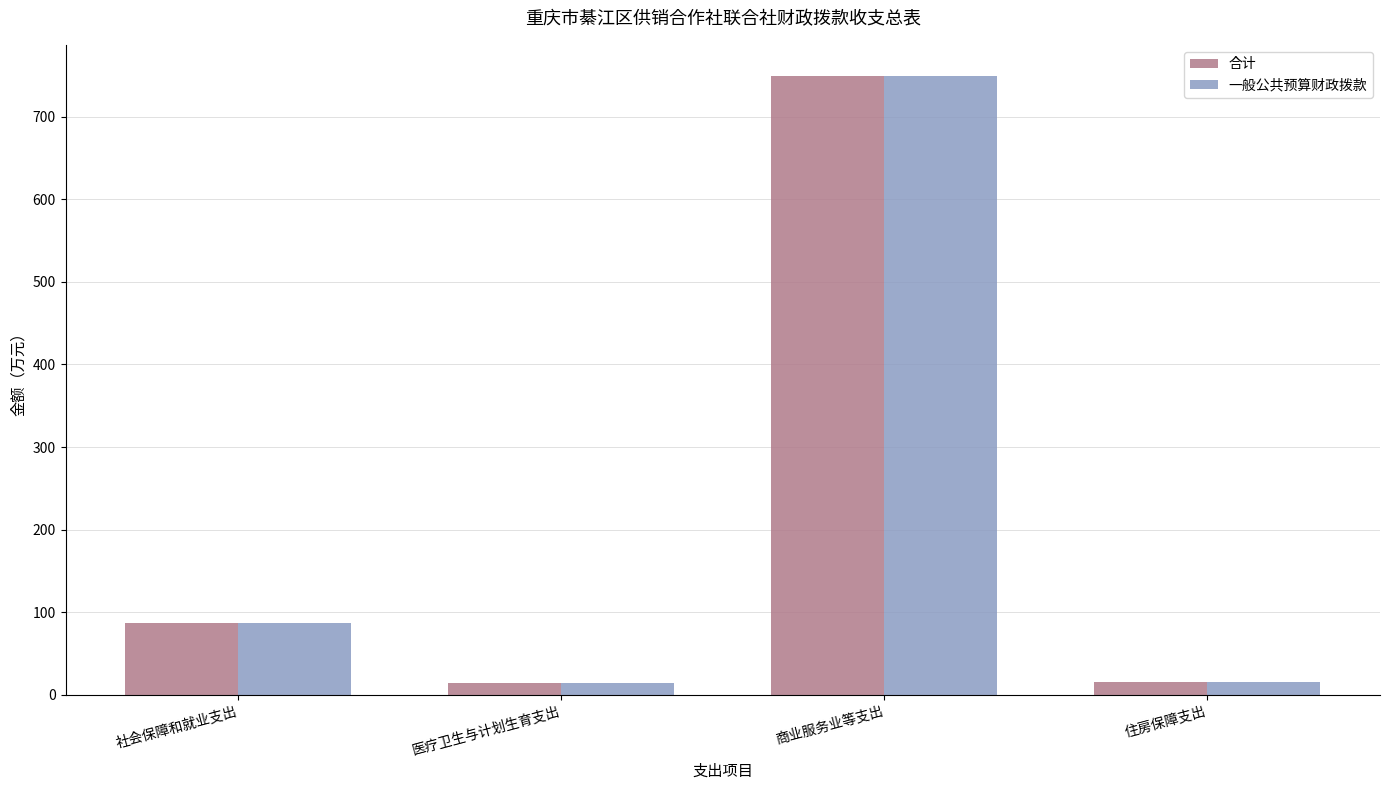

How many groups of bars are there?

4